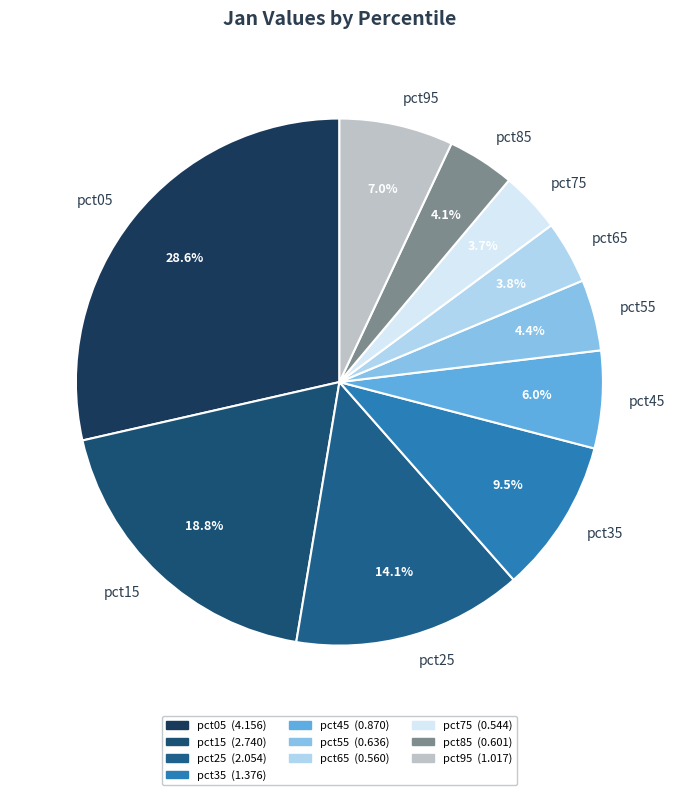

What is the ratio of the value at pct05 to the value at pct95?

4.1